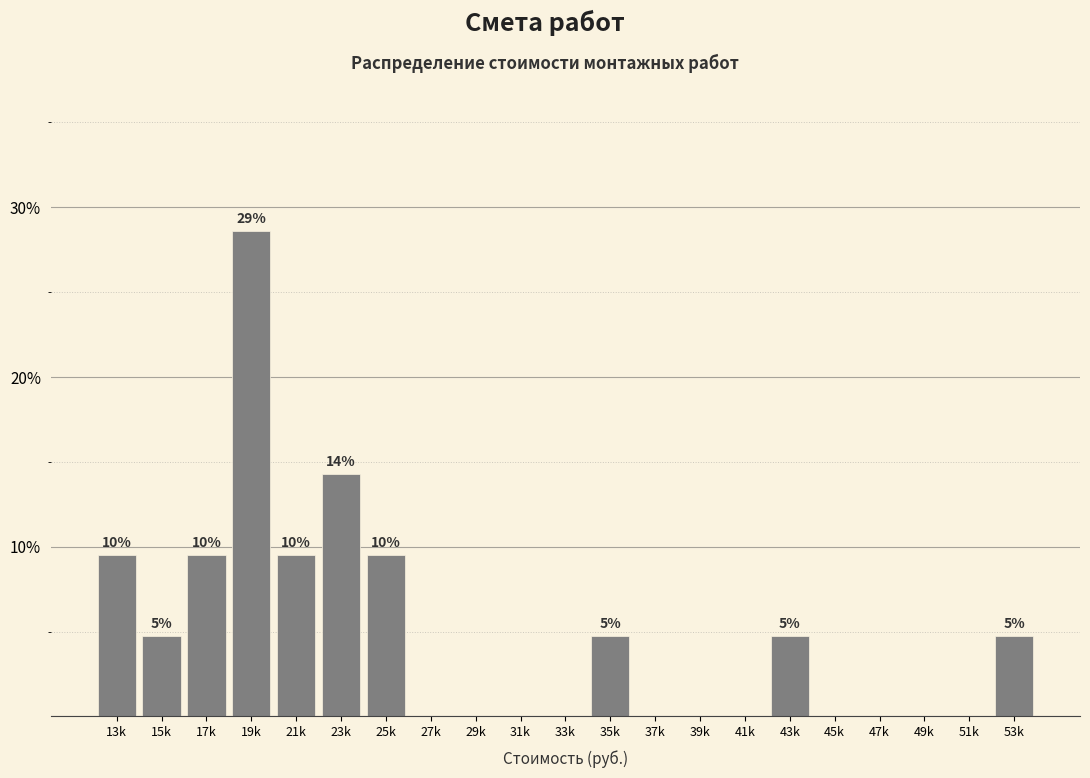

Reading left to right, extract all data points from this chart.

13k=9.5	15k=4.8	17k=9.5	19k=28.6	21k=9.5	23k=14.3	25k=9.5	27k=0.0	29k=0.0	31k=0.0	33k=0.0	35k=4.8	37k=0.0	39k=0.0	41k=0.0	43k=4.8	45k=0.0	47k=0.0	49k=0.0	51k=0.0	53k=4.8